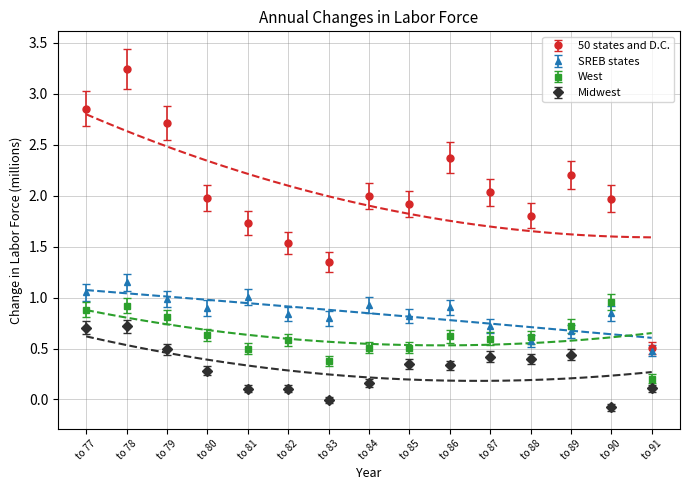

Which series has the largest range (max minus min)?

50 states and D.C.